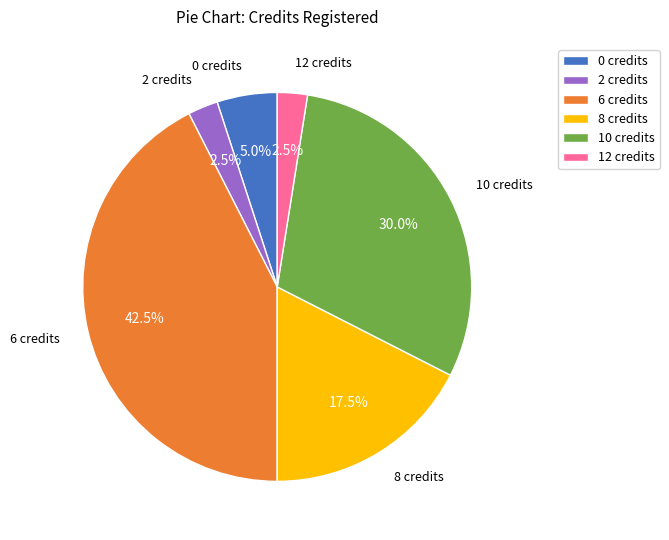

Approximately how many times larger is the value at 0 credits compared to 8 credits?

0.3